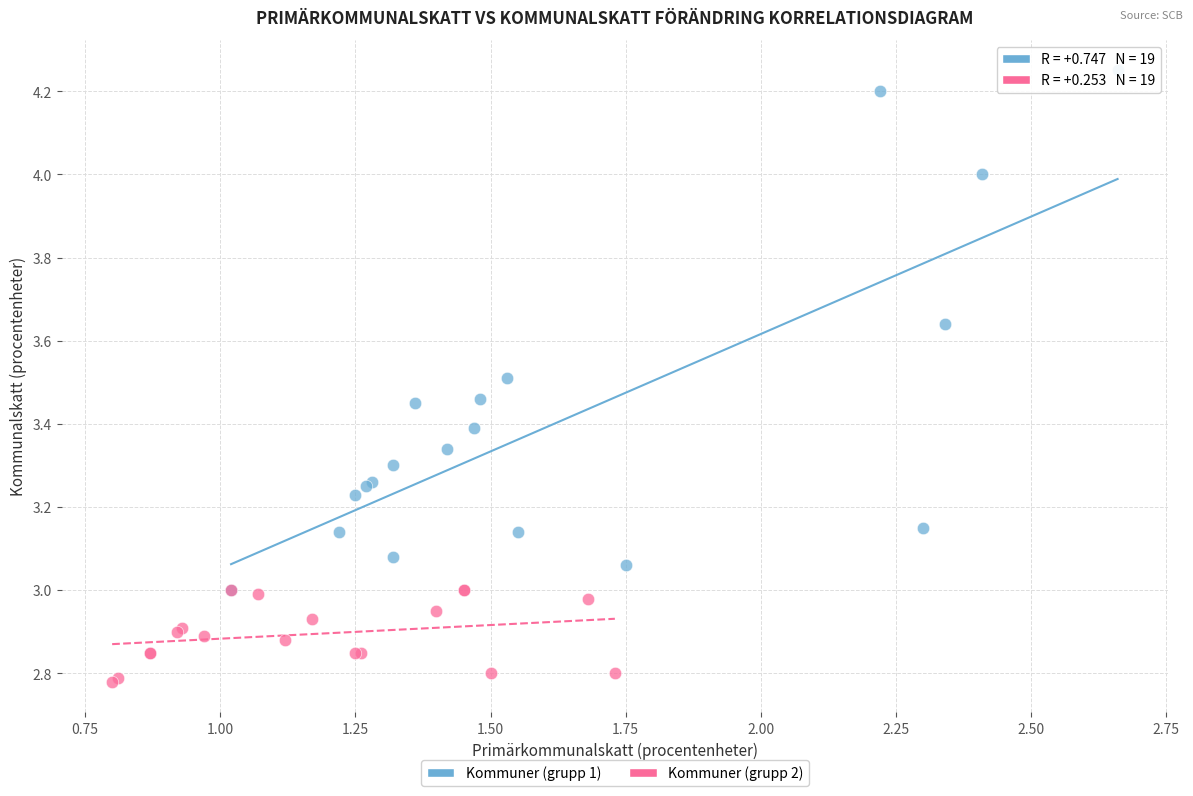

Which series contains the lowest Y value?

Kommuner (grupp 2)